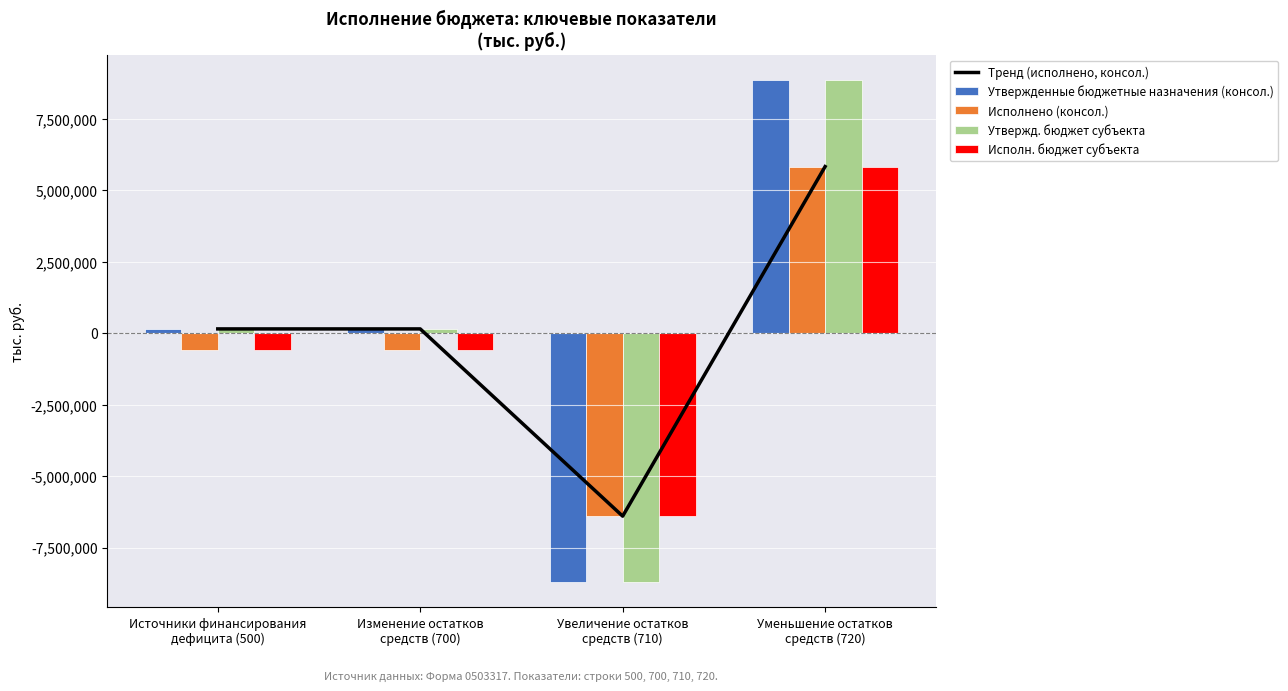

What is the spread (max minus min) of values at Изменение остатков
средств (700)?

720913.7